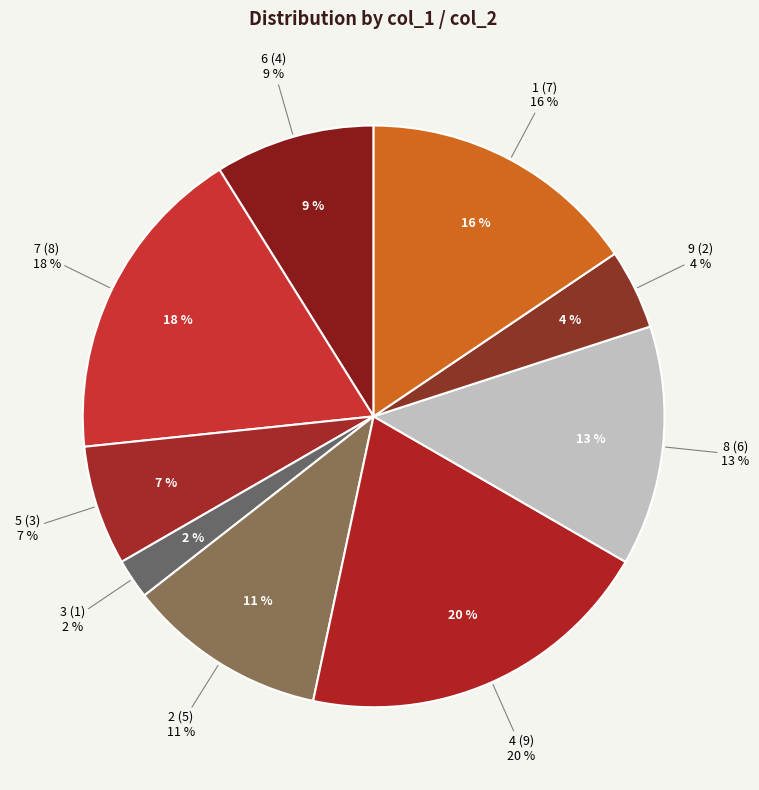

To the nearest percent, what portion does 5 represent?

7%